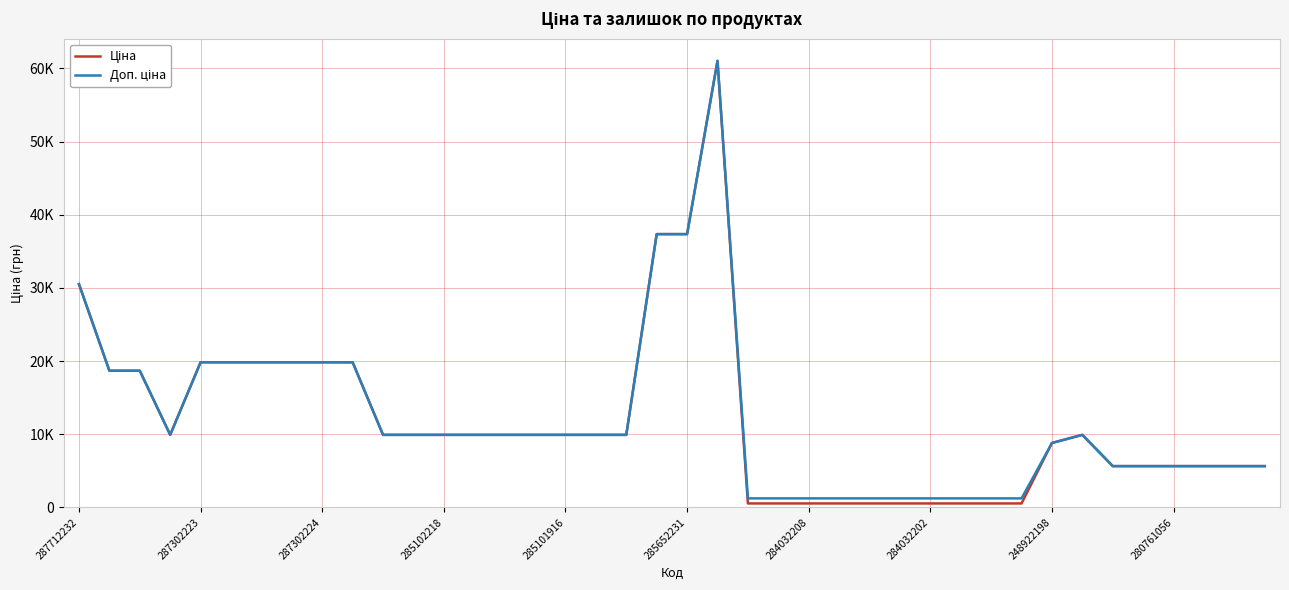

Does the chart have visible grid lines?

Yes